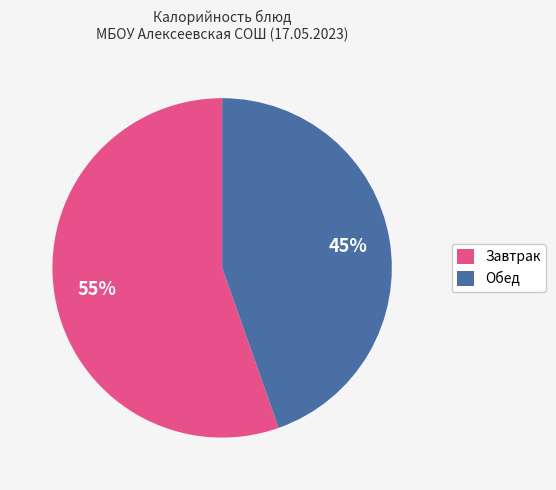

What percentage is the Завтрак slice, to the nearest percent?

55%